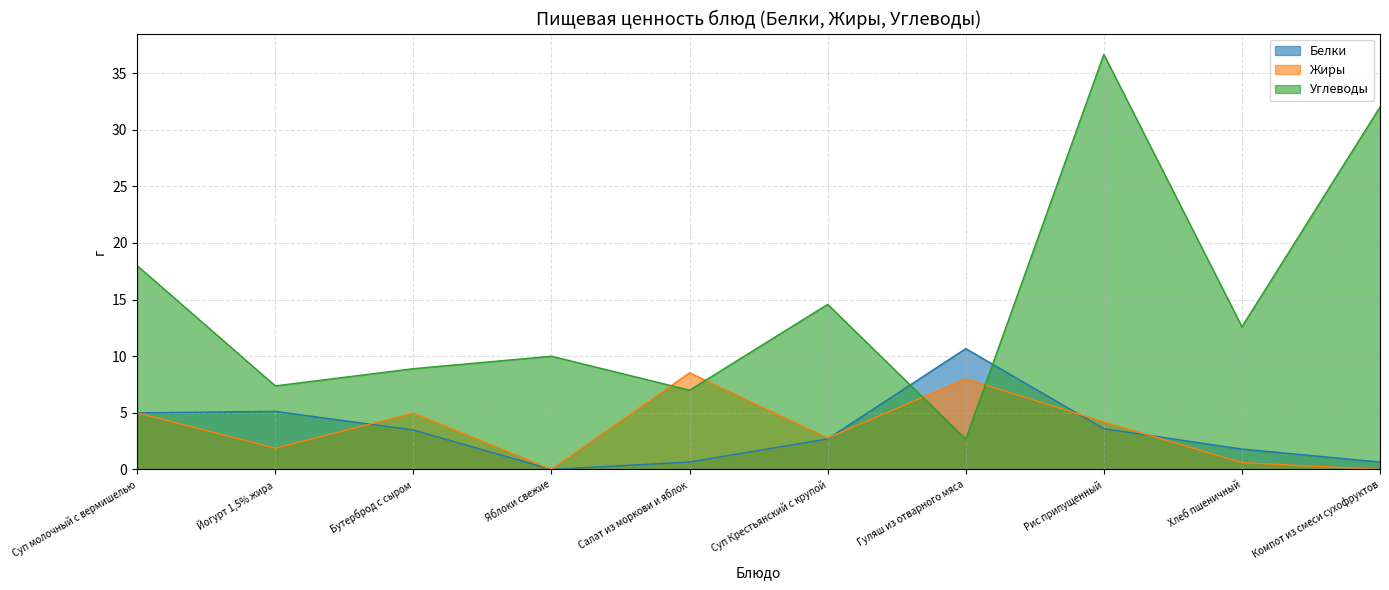

What is the difference between the highest and lowest values at Рис припущенный?

33.1